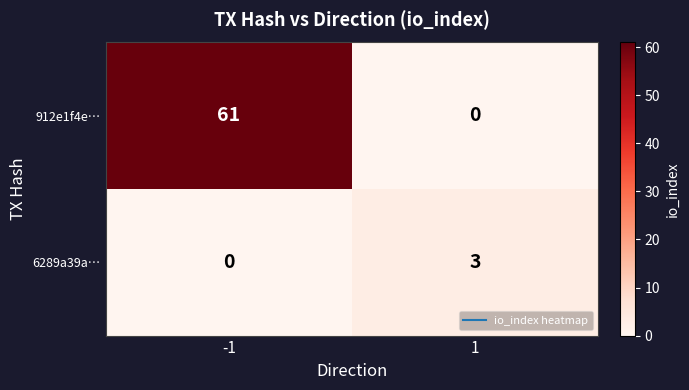

How many distinct data groups are displayed?

2